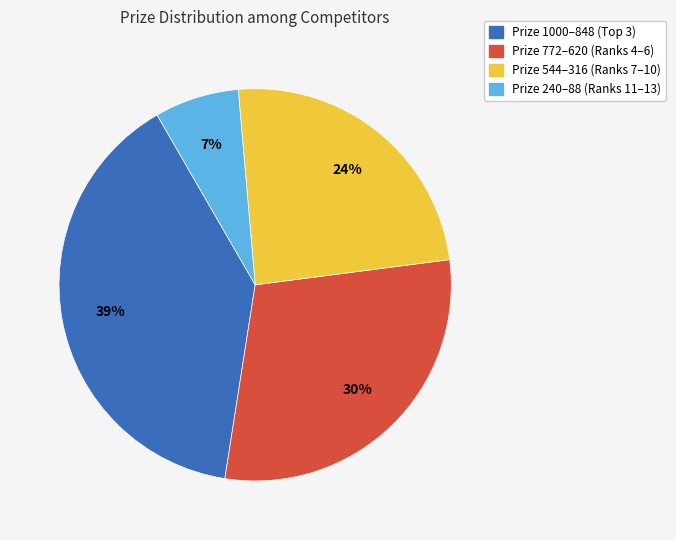

To the nearest percent, what is the average slice percentage?

25%